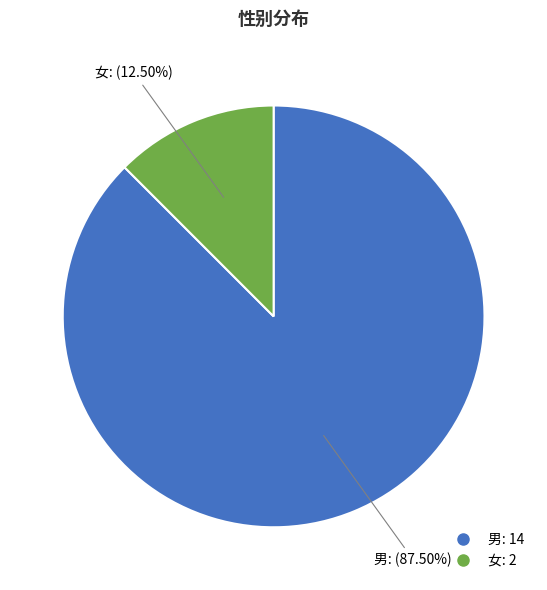

Which category has the smallest portion of the pie?

女